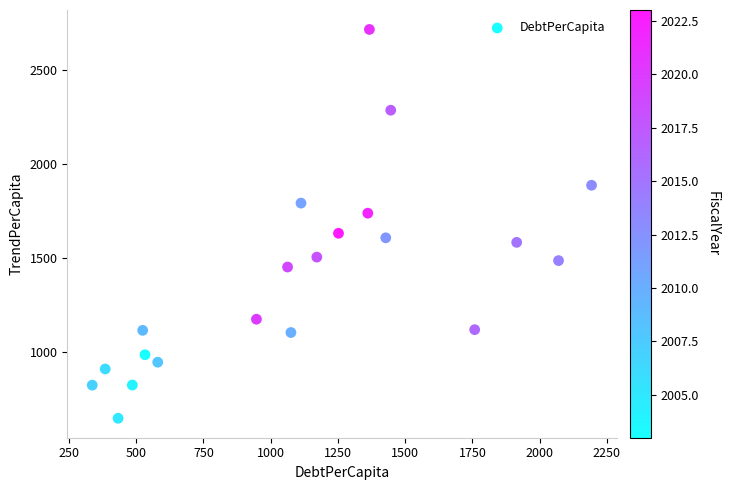

What is the range of Y values (max minus min)?

2069.4